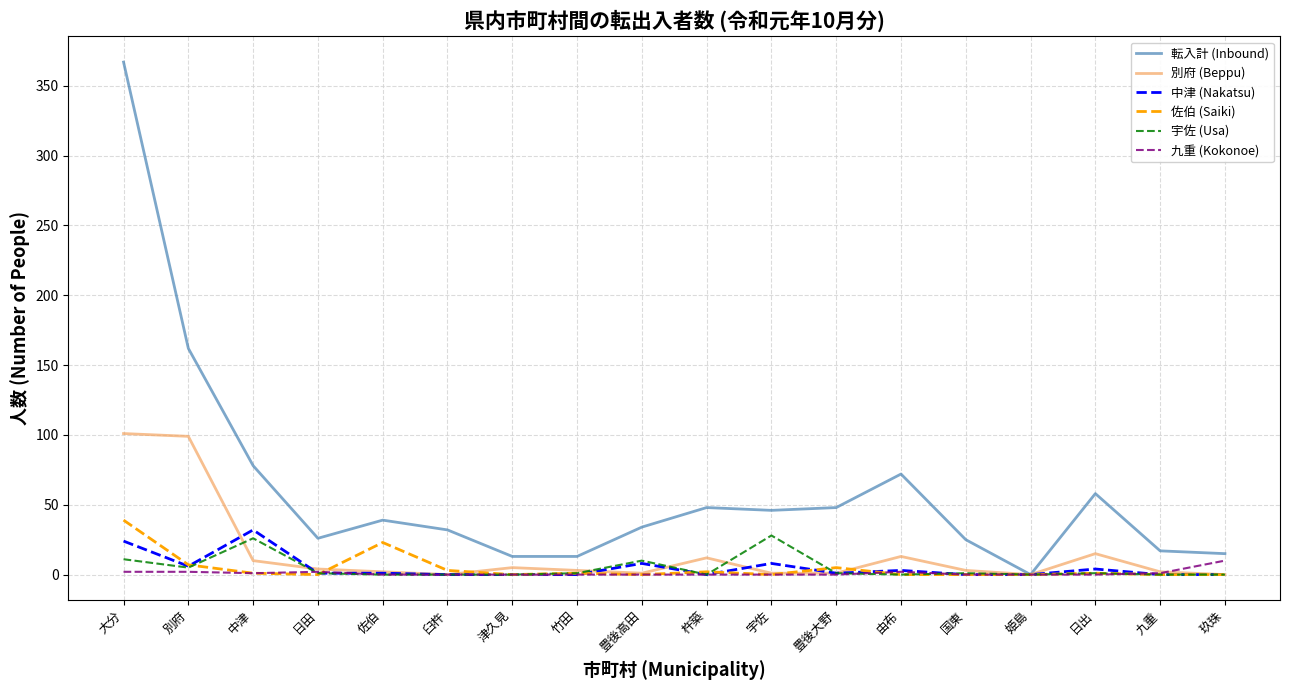

At which category does 転入計 (Inbound) reach its first local valley?

日田